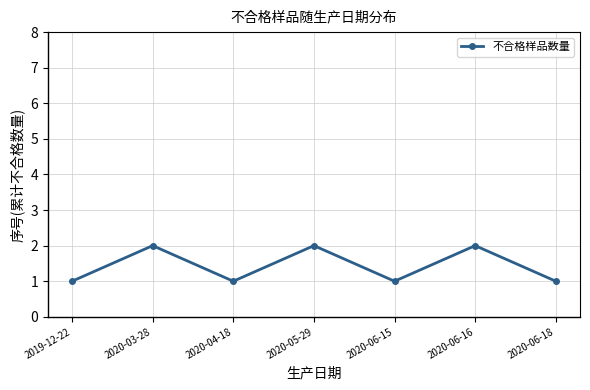

True or false: the data shows 3 at 2020-05-29.

False